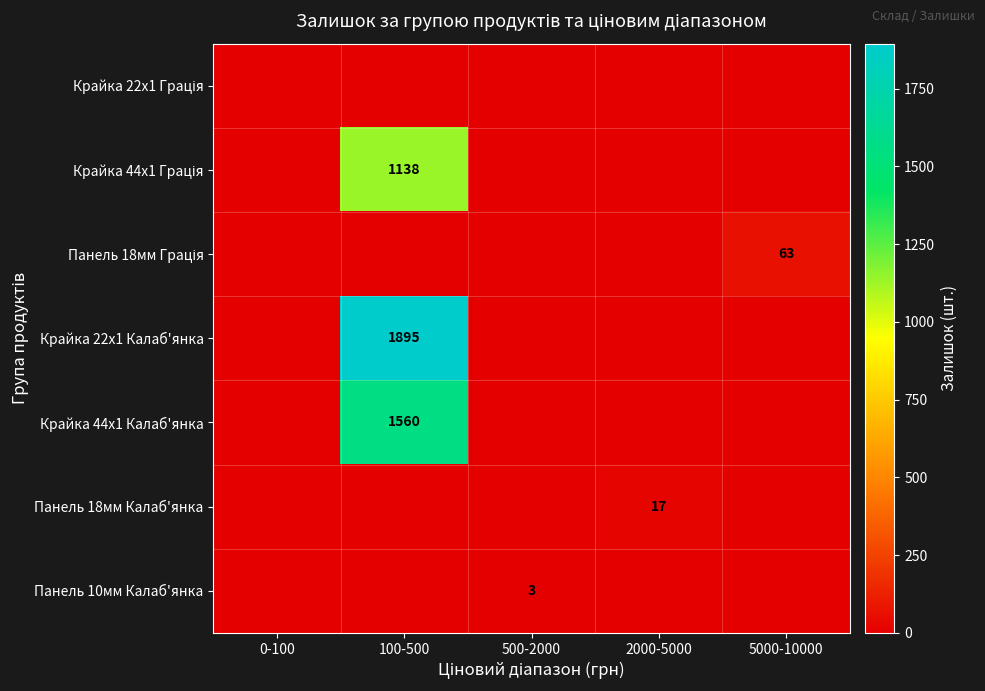

The Крайка 44x1 Калаб'янка series shows 1560 at 100-500. True or false?

True